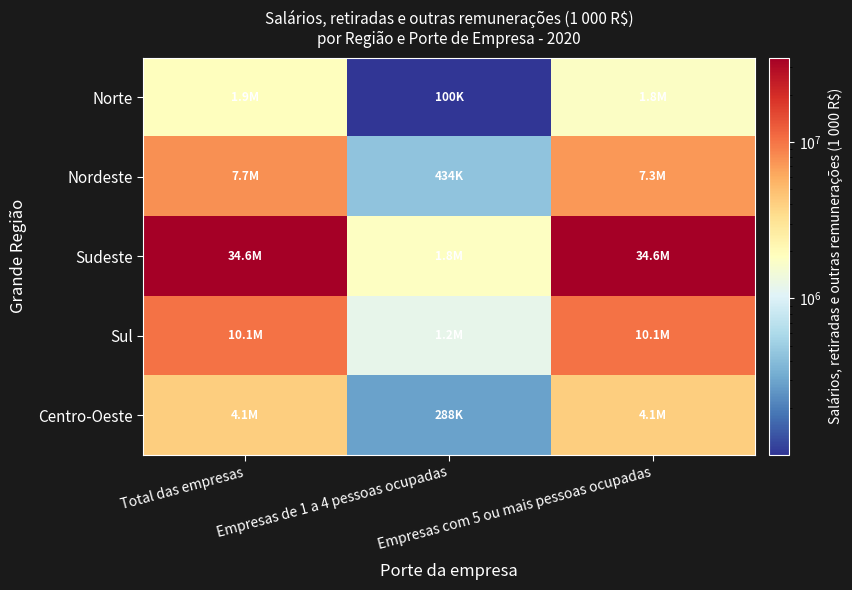

What is the total value across all series at Total das empresas?

58302931